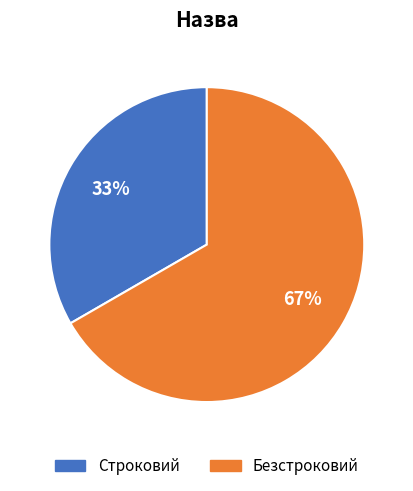

Approximately how many times larger is the value at Безстроковий compared to Строковий?

2.0